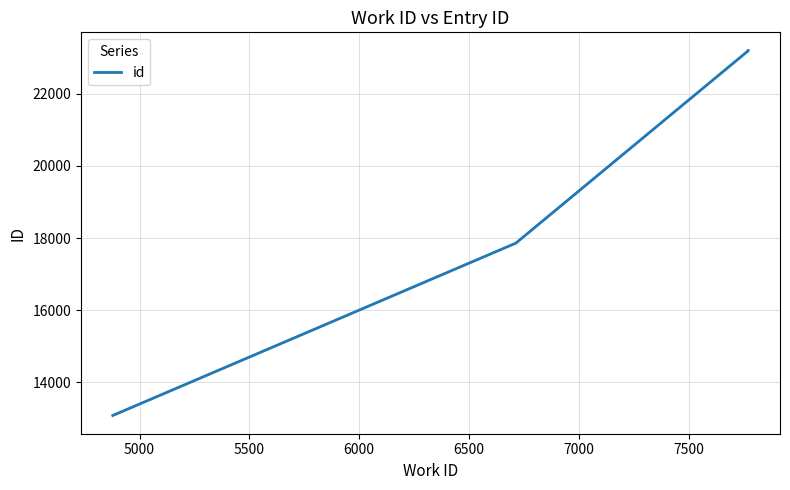

True or false: there are more than 1 points higher than both neighbors.

False